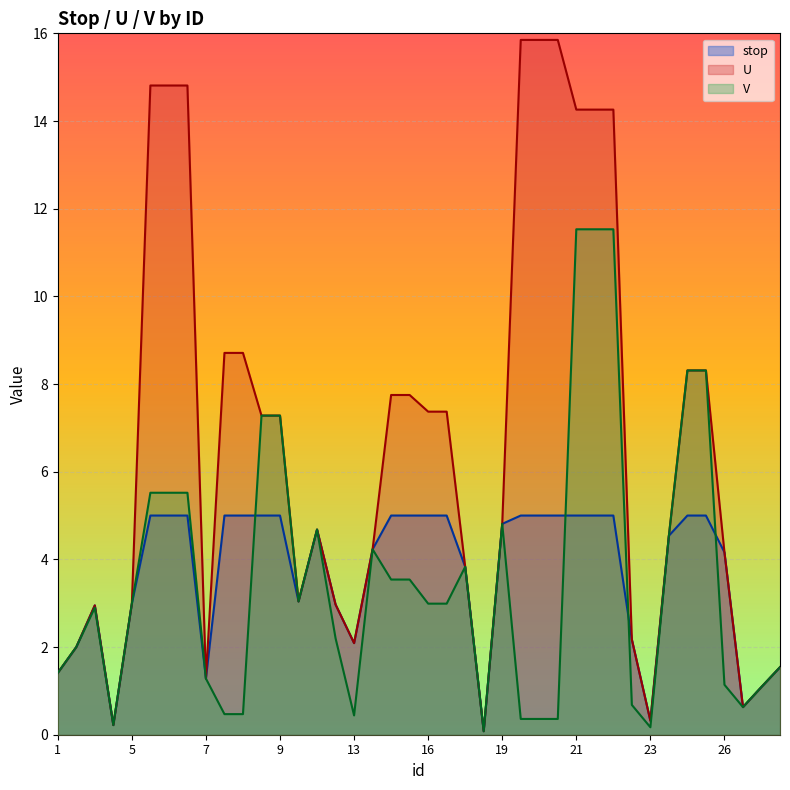

Reading left to right, extract all data points from this chart.

stop: 1.4	2.0	3.0	0.2	3.0	5.0	5.0	5.0	1.3	5.0	5.0	5.0	5.0	3.0	4.7	3.0	2.1	4.2	5.0	5.0	5.0	5.0	3.8	0.1	4.8	5.0	5.0	5.0	5.0	5.0	5.0	2.2	0.3	4.5	5.0	5.0	4.2	0.6	1.1	1.5
U: 1.4	2.0	3.0	0.2	3.0	14.8	14.8	14.8	1.3	8.7	8.7	7.3	7.3	3.0	4.7	3.0	2.1	4.2	7.8	7.8	7.4	7.4	3.8	0.1	4.8	15.8	15.8	15.8	14.3	14.3	14.3	2.2	0.3	4.5	8.3	8.3	4.2	0.6	1.1	1.5
V: 1.4	2.0	2.9	0.2	3.0	5.5	5.5	5.5	1.3	0.5	0.5	7.3	7.3	3.0	4.7	2.2	0.4	4.2	3.5	3.5	3.0	3.0	3.8	0.1	4.8	0.4	0.4	0.4	11.5	11.5	11.5	0.7	0.2	4.5	8.3	8.3	1.1	0.6	1.1	1.5